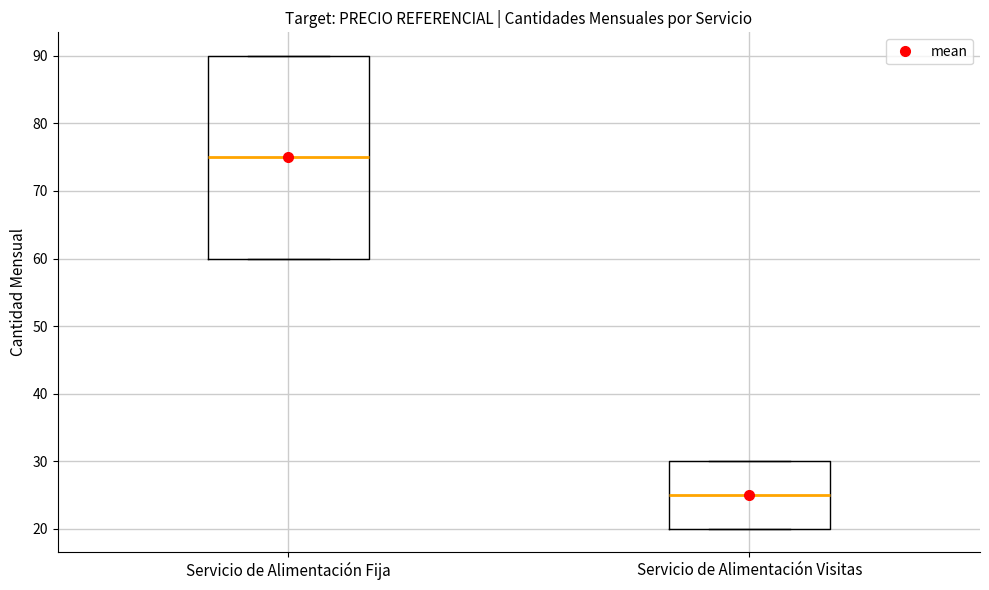

Which box has the highest median line?

Servicio de Alimentación Fija